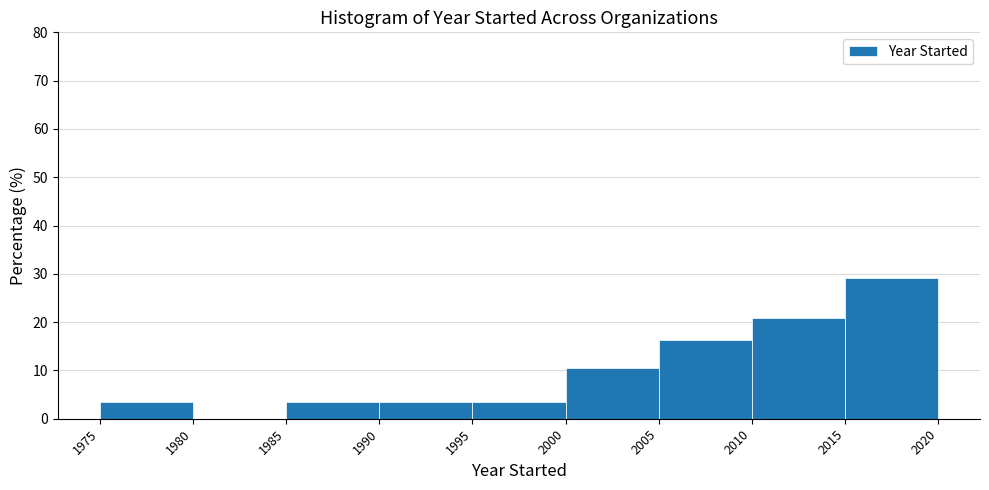

How tall is the bar that spans 1990 to 1995 on the x-axis? The values are not printed on the chart, so give them approximately, as read against the axis.

3